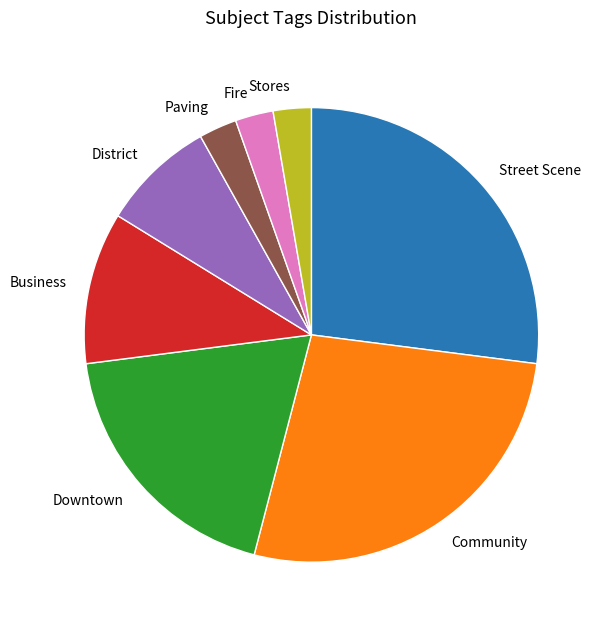

The District slice represents 8% of the pie. True or false?

True